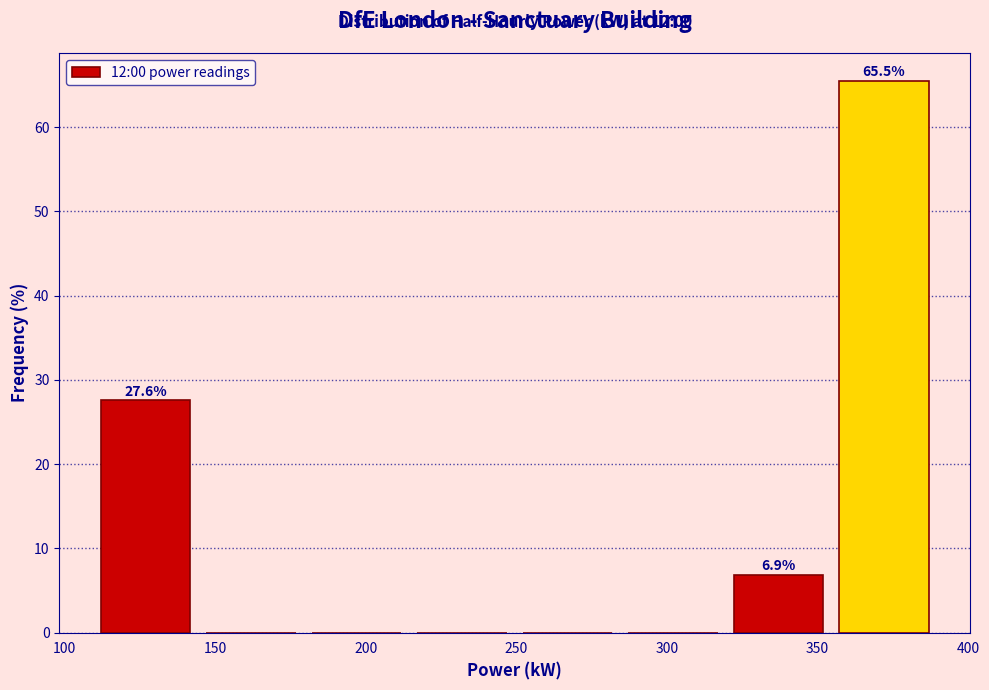

Over which range of the x-axis is the bar tallest?

355 to 390